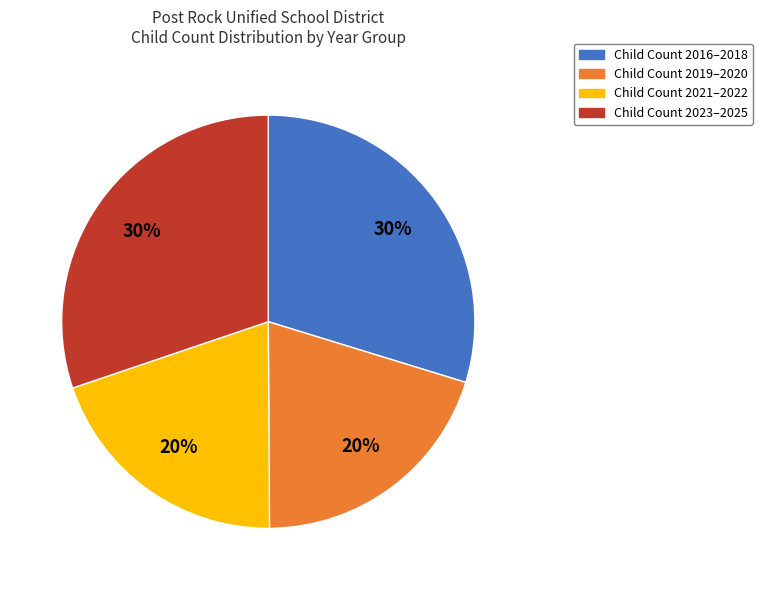

Is there any slice that represents more than half of the pie?

No